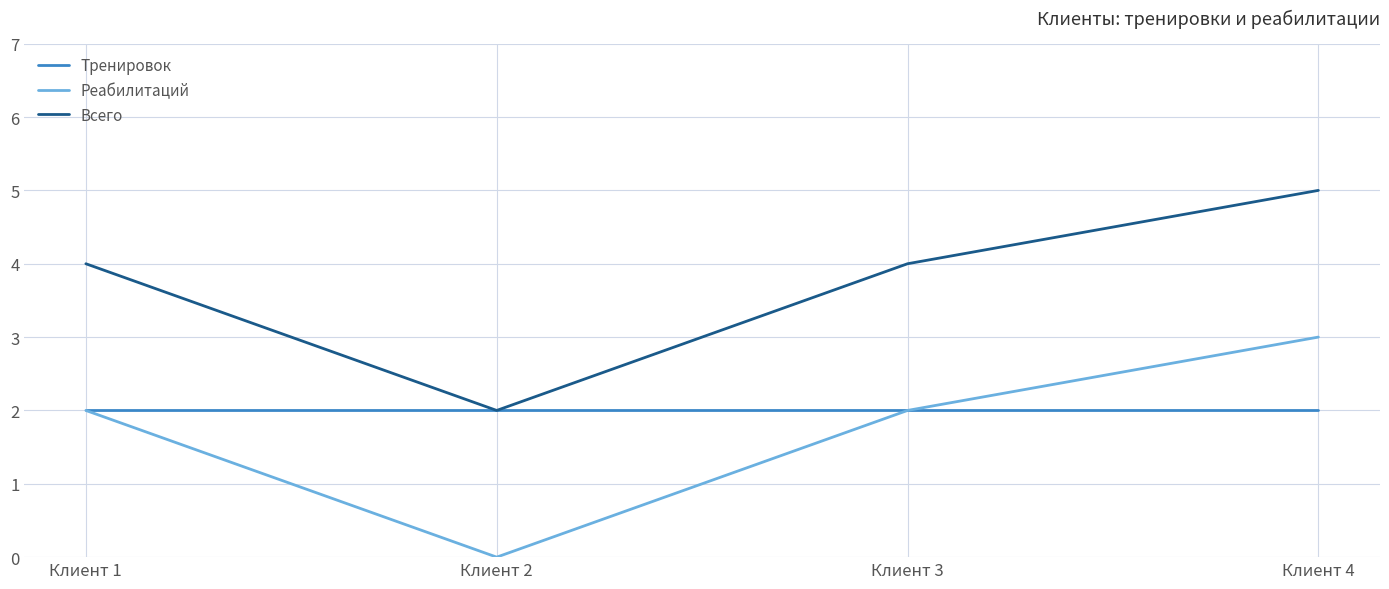

The Тренировок series shows 2 at Клиент 3. True or false?

True